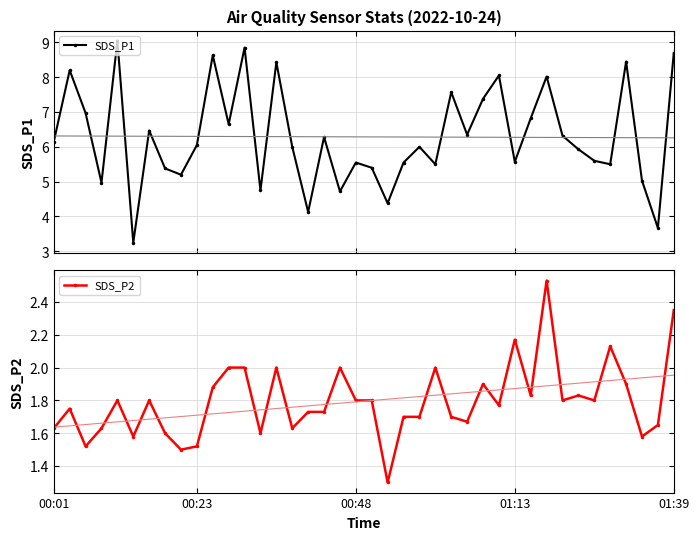

How many interior local valleys does the SDS_P1 series have?

13